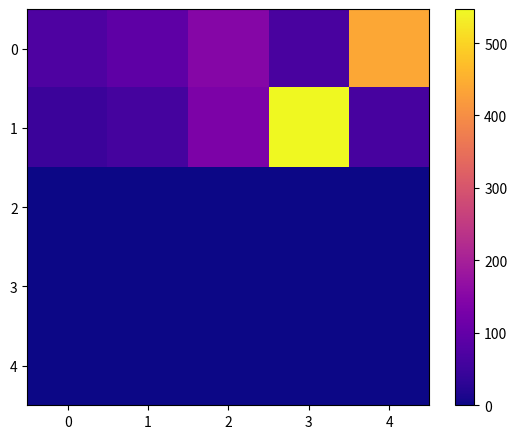

At which category does the chart reach its peak across all series?

3